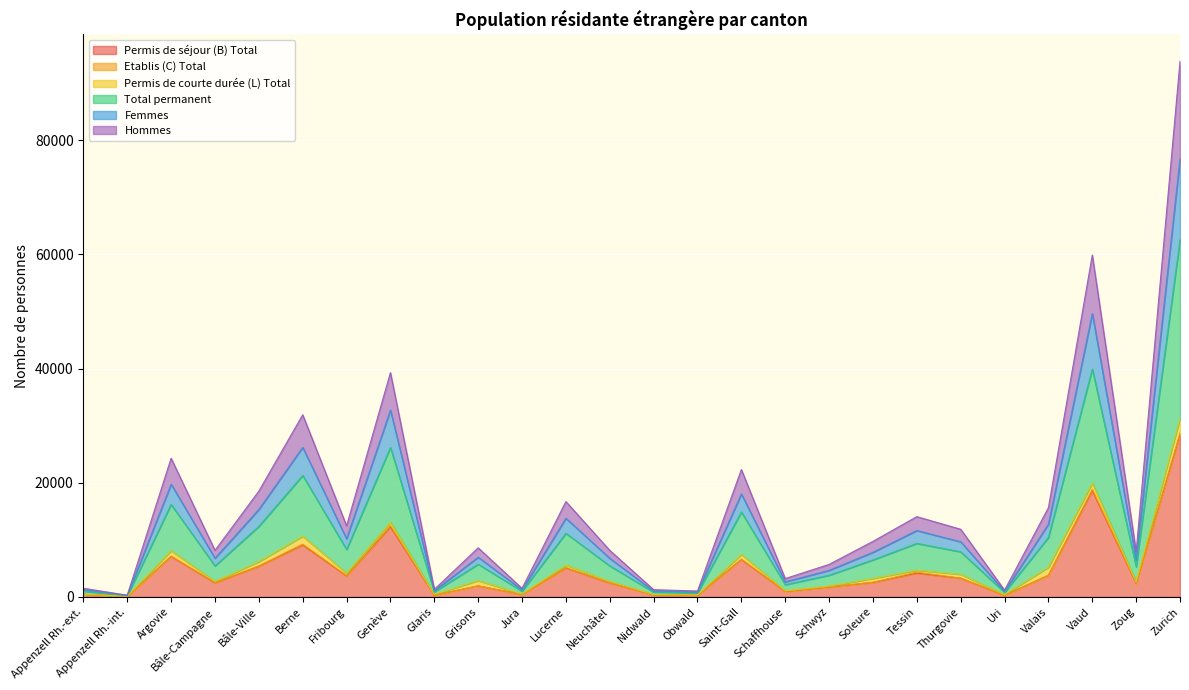

What position from the left is Glaris?

9